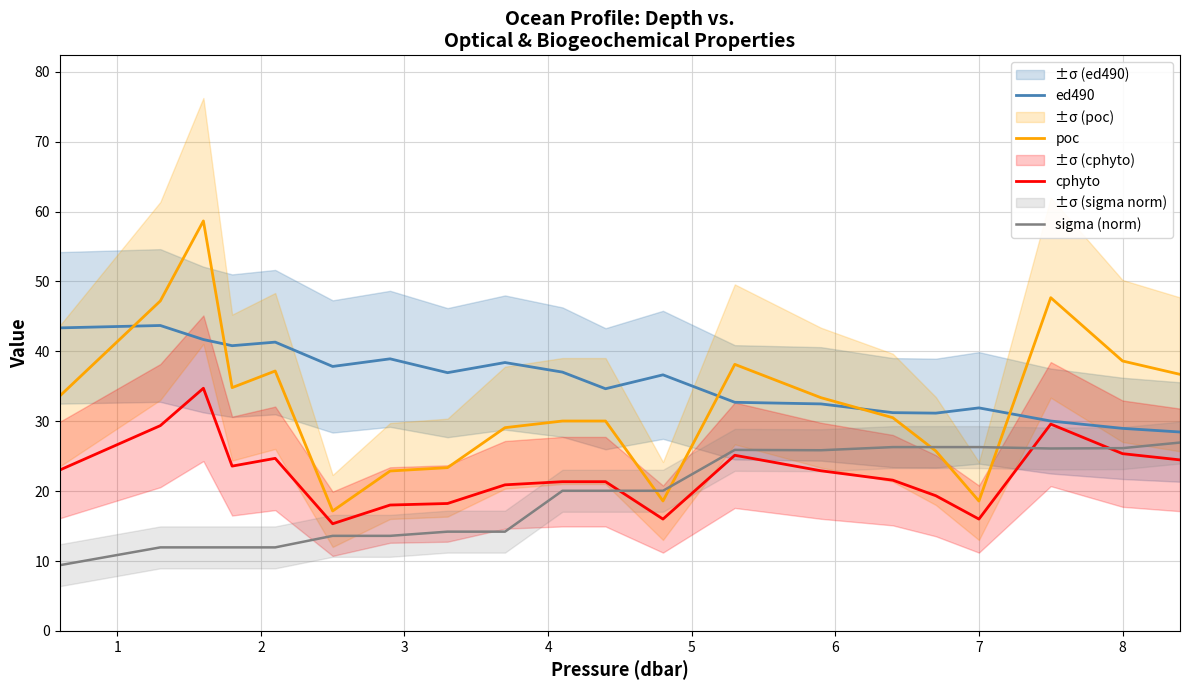

List the series in order of their peak value, lowest first.

sigma (norm), cphyto, ed490, poc